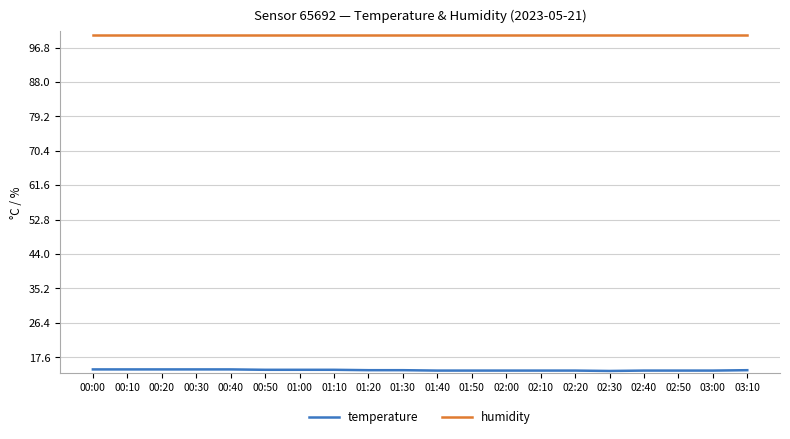

What position from the right is 03:00?

2